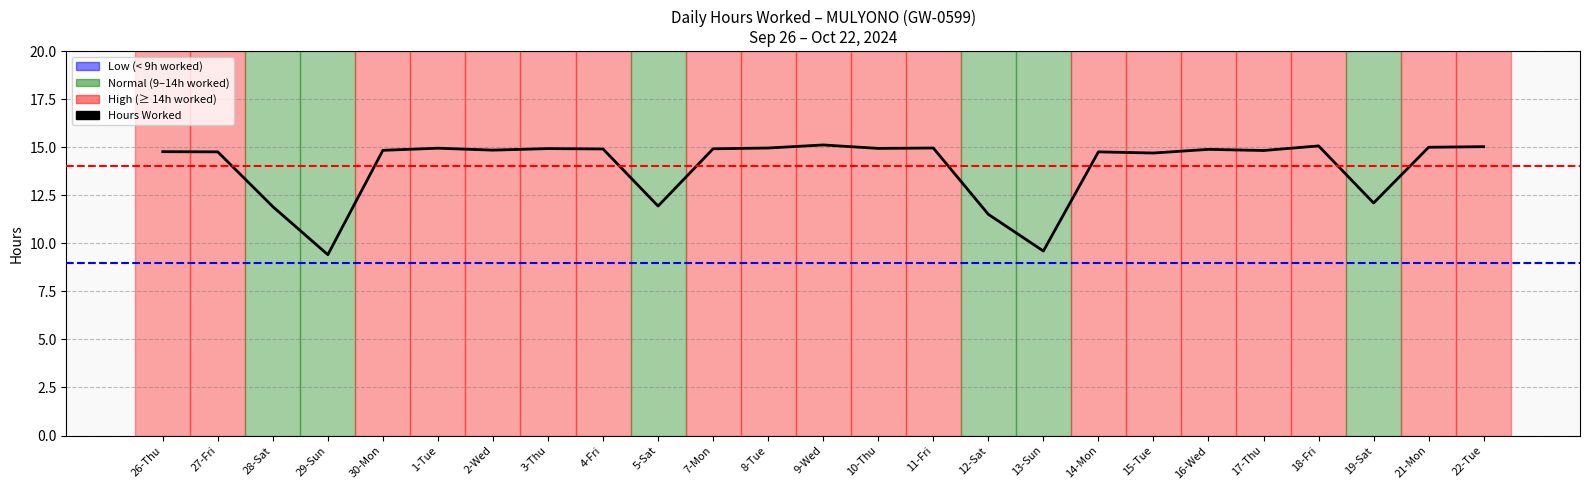

What is the ratio of the value at 30-Mon to the value at 4-Fri?

1.0